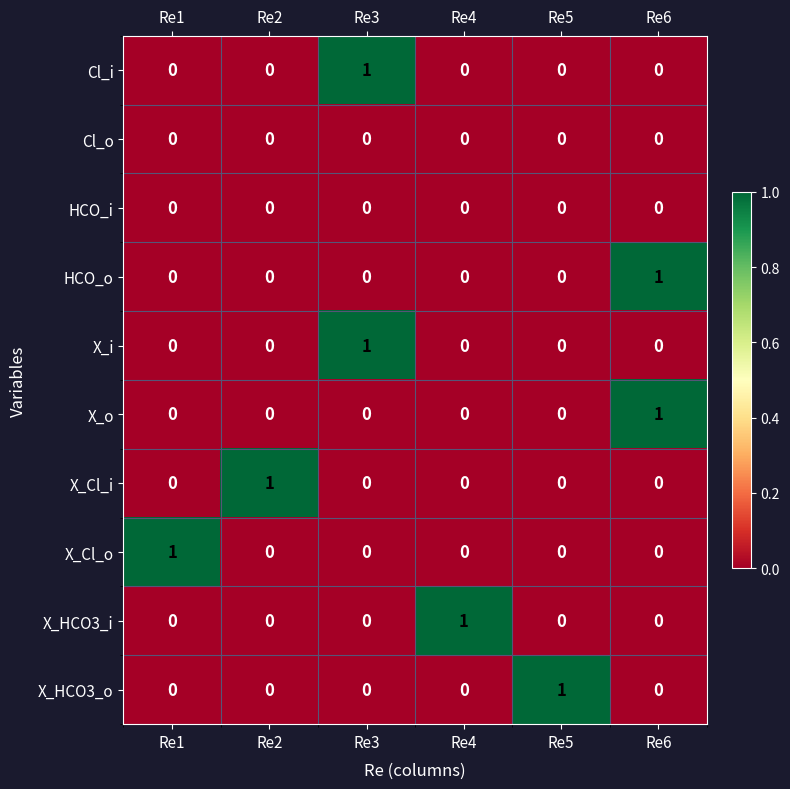

True or false: X_Cl_i has a value of 0 at Re1.

True